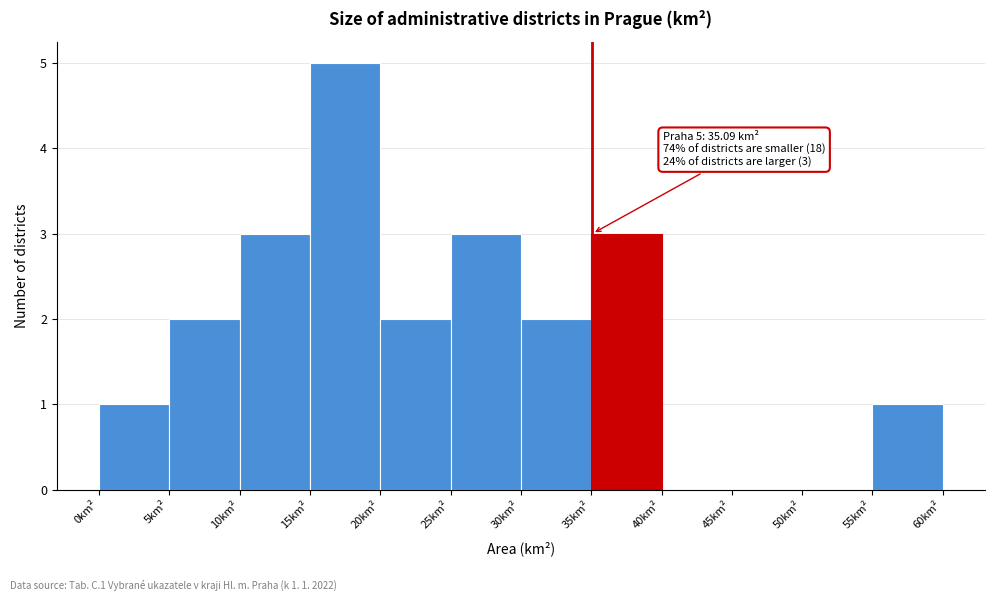

Over which range of the x-axis is the bar tallest?

15 to 20